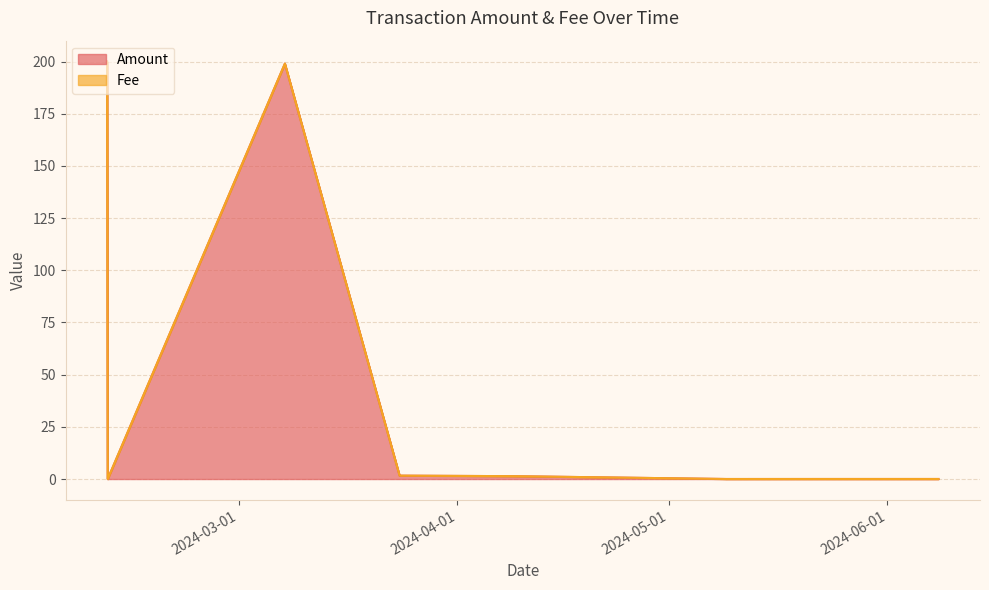

The chart shows a value of 0.0 at 2024-06-08 05:42:00. True or false?

True